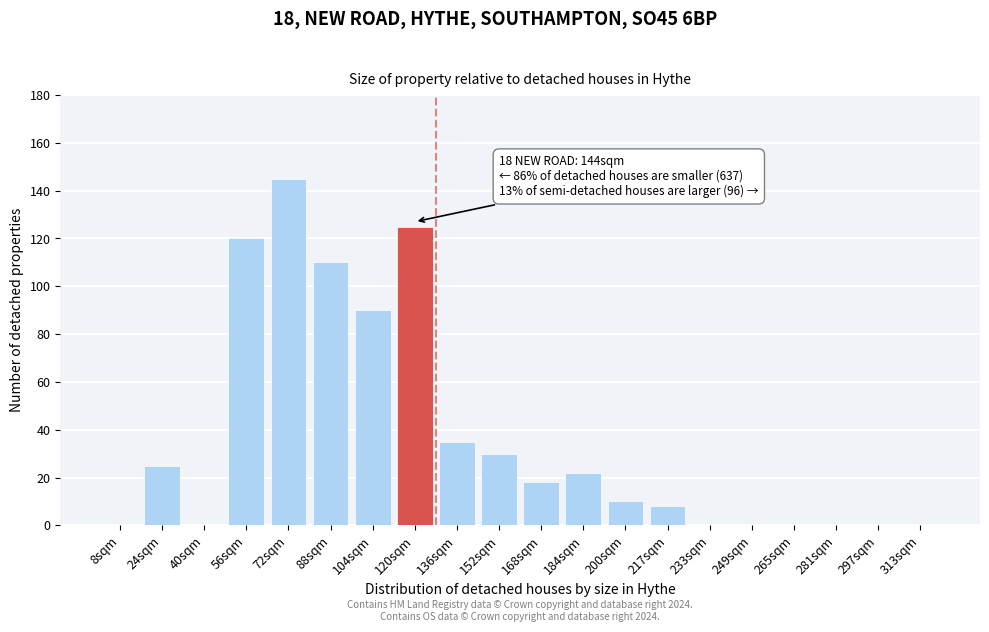

Reading right to left, transcribe all the data shown in this chart.

313sqm=0	297sqm=0	281sqm=0	265sqm=0	249sqm=0	233sqm=0	217sqm=8	200sqm=10	184sqm=22	168sqm=18	152sqm=30	136sqm=35	120sqm=125	104sqm=90	88sqm=110	72sqm=145	56sqm=120	40sqm=0	24sqm=25	8sqm=0